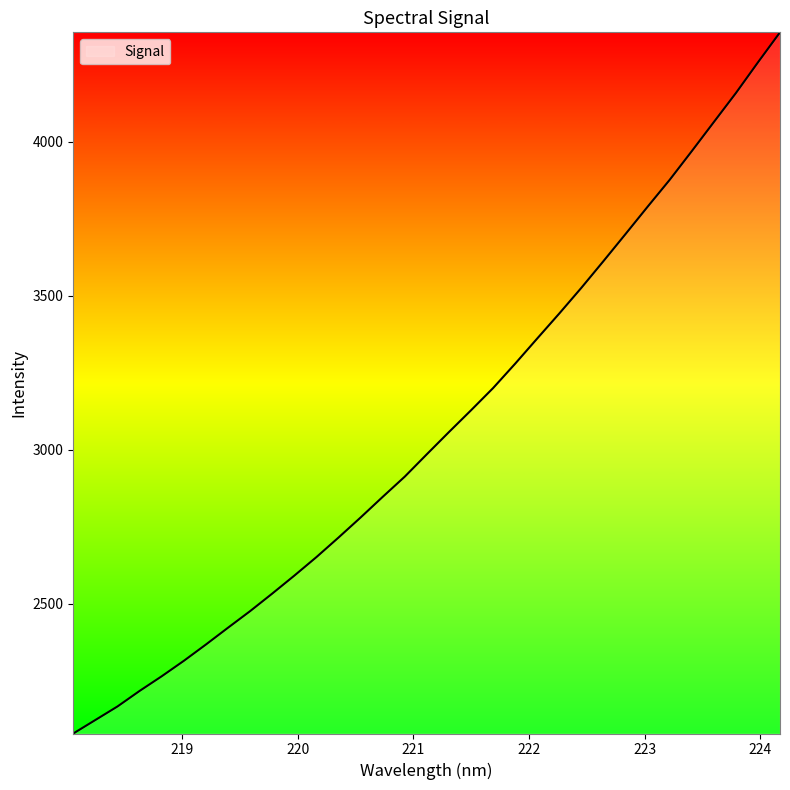

How many series are shown in this chart?

1